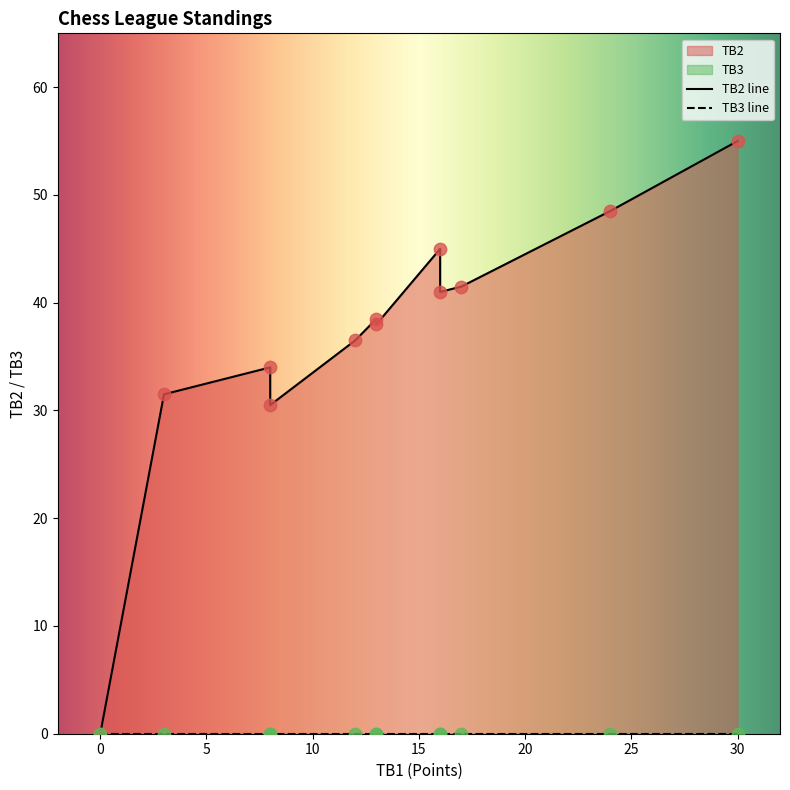

At how many categories does at least one series exceed 51?

1